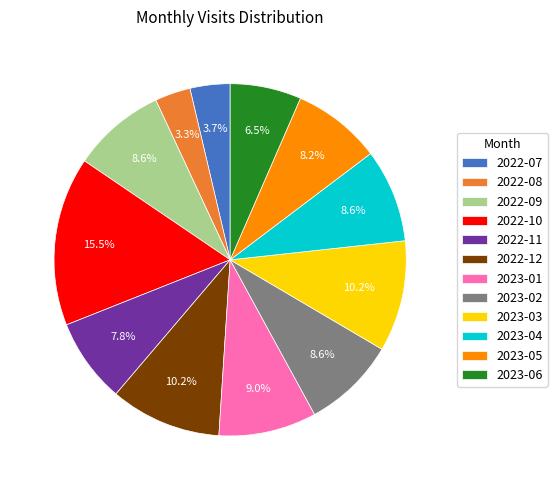

Approximately how many times larger is the value at 2023-05 compared to 2023-04?

1.0